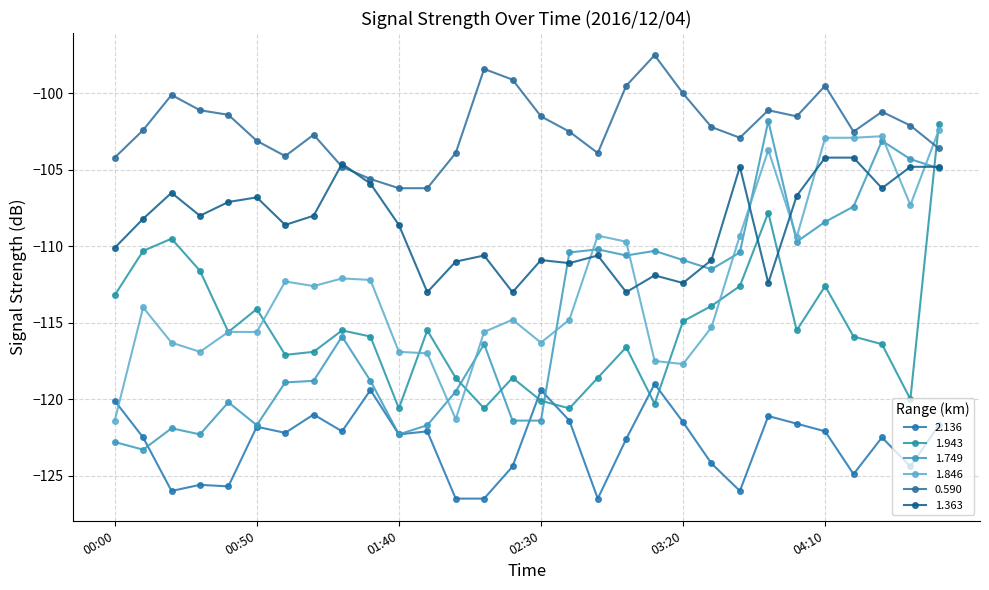

Which series has the largest total across all categories?

0.590